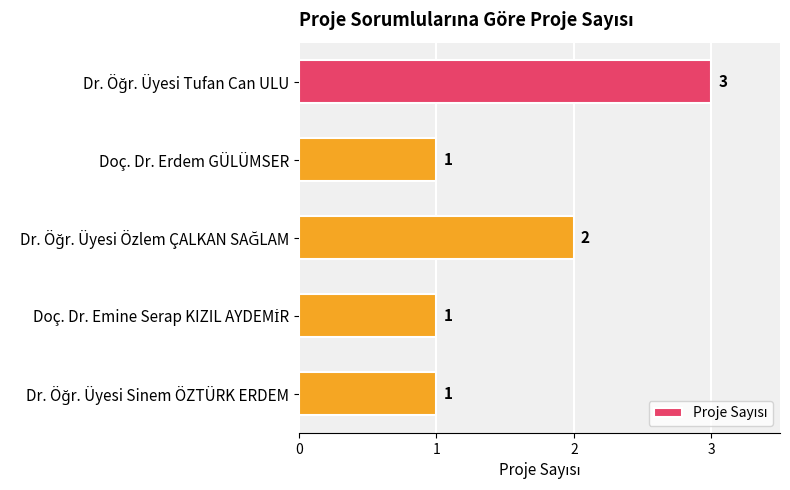

What is the label of the 2nd bar from the top?

Doç. Dr. Erdem GÜLÜMSER